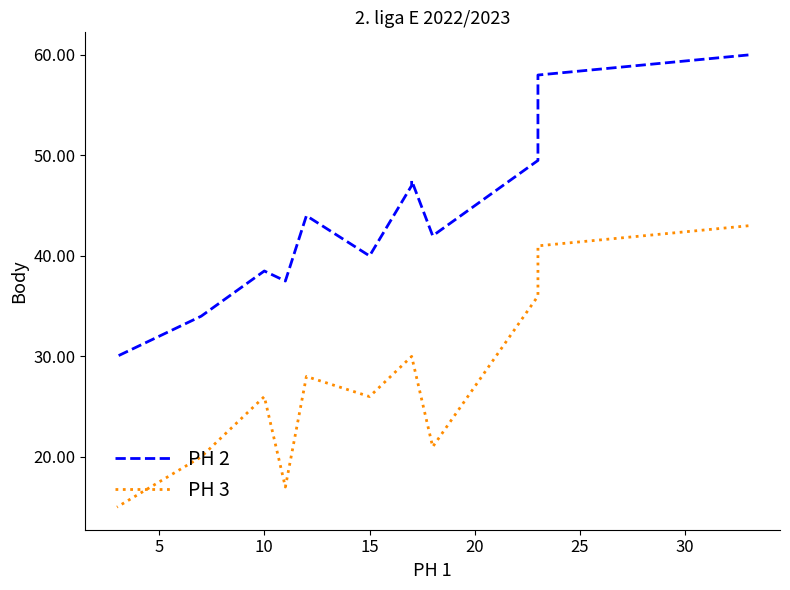

How many distinct data groups are displayed?

2